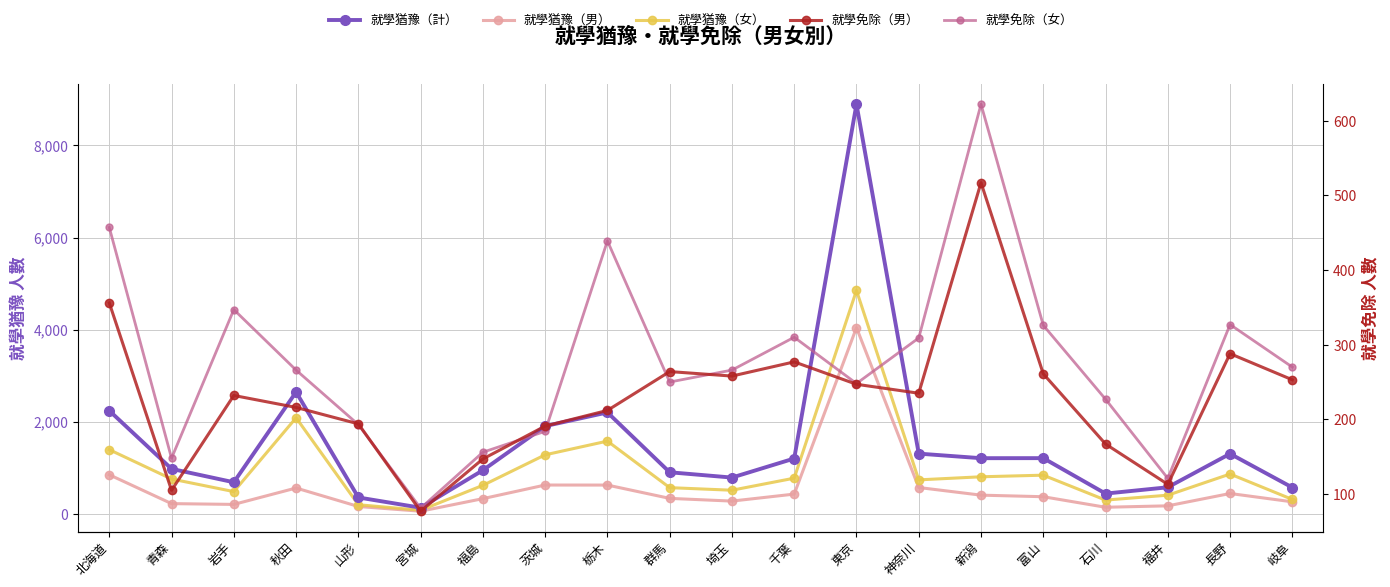

The 就學猶豫（計） series shows 1798 at 神奈川. True or false?

False